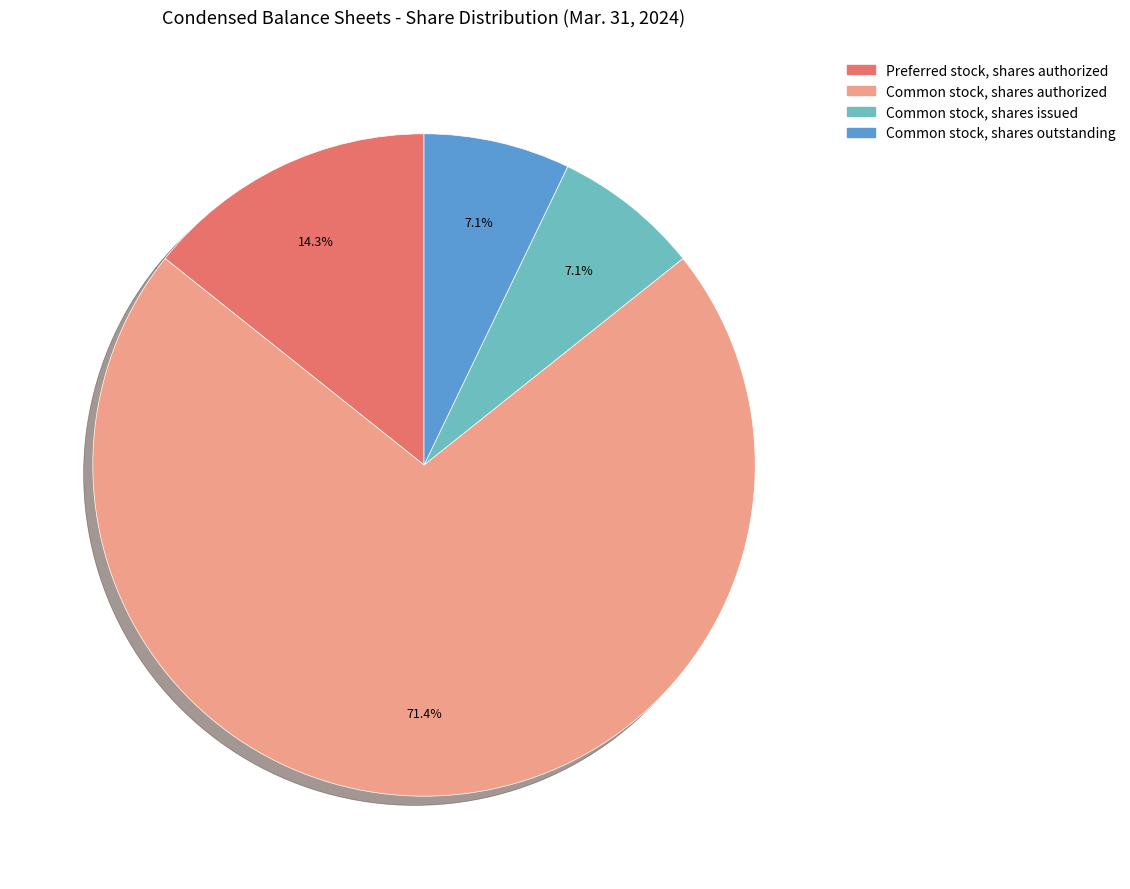

To the nearest percent, what portion does Preferred stock, shares authorized represent?

14%